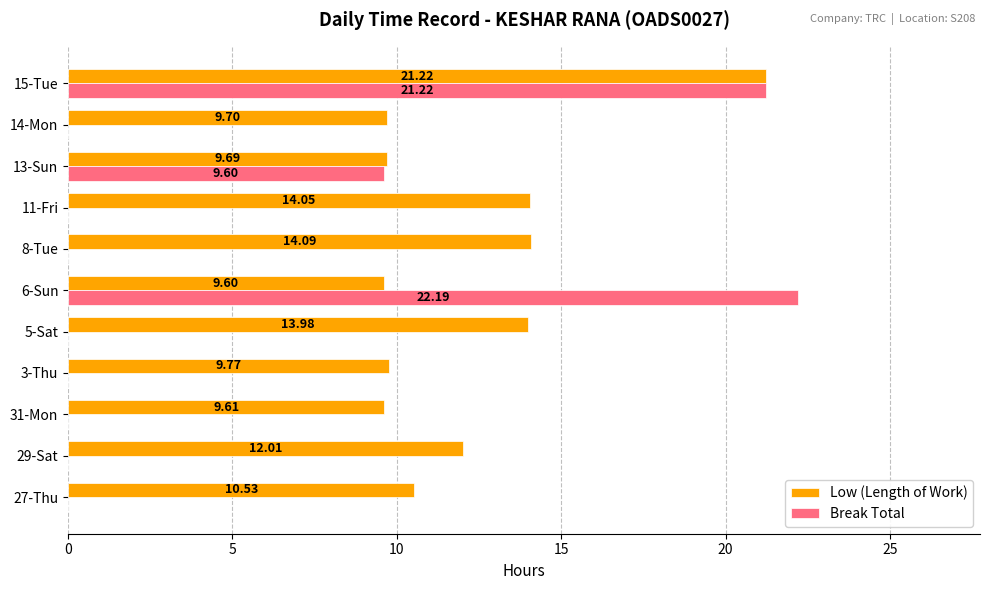

Between 3-Thu and 8-Tue, which series saw the biggest shift?

Low (Length of Work)